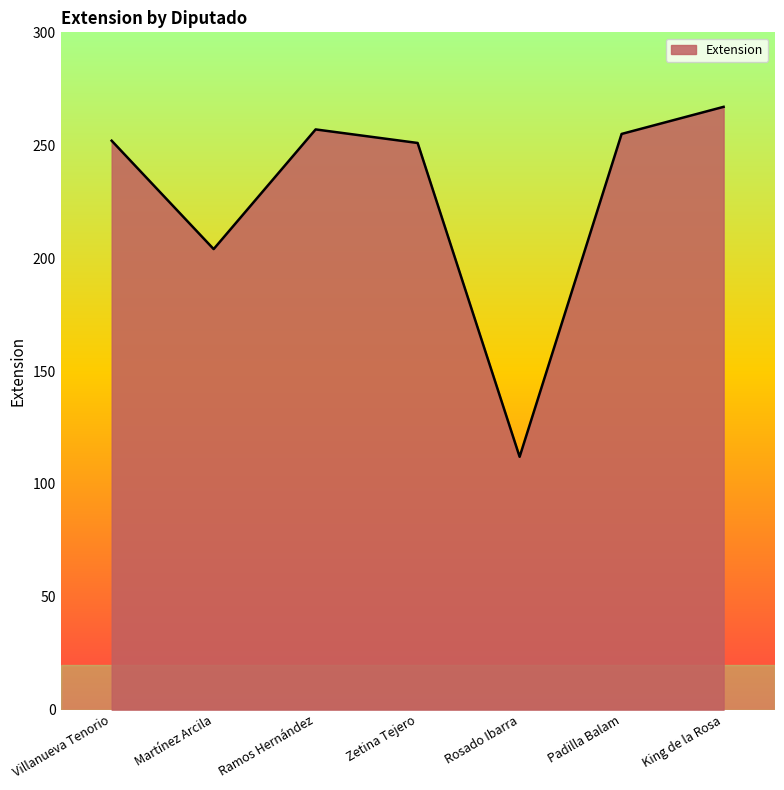

At which label is the value closest to 189?

Martínez Arcila